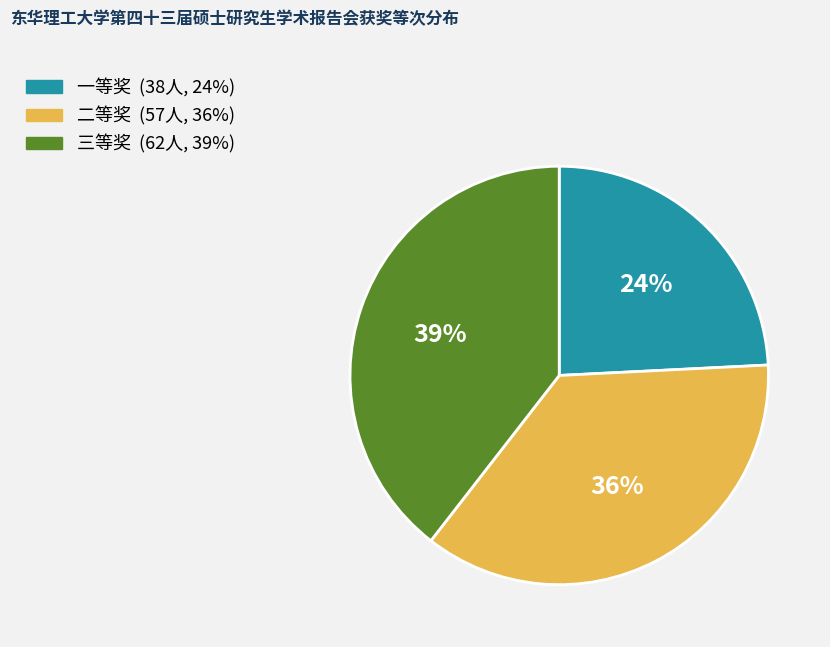

To the nearest percent, what is the combined percentage of 三等奖 and 一等奖?

64%